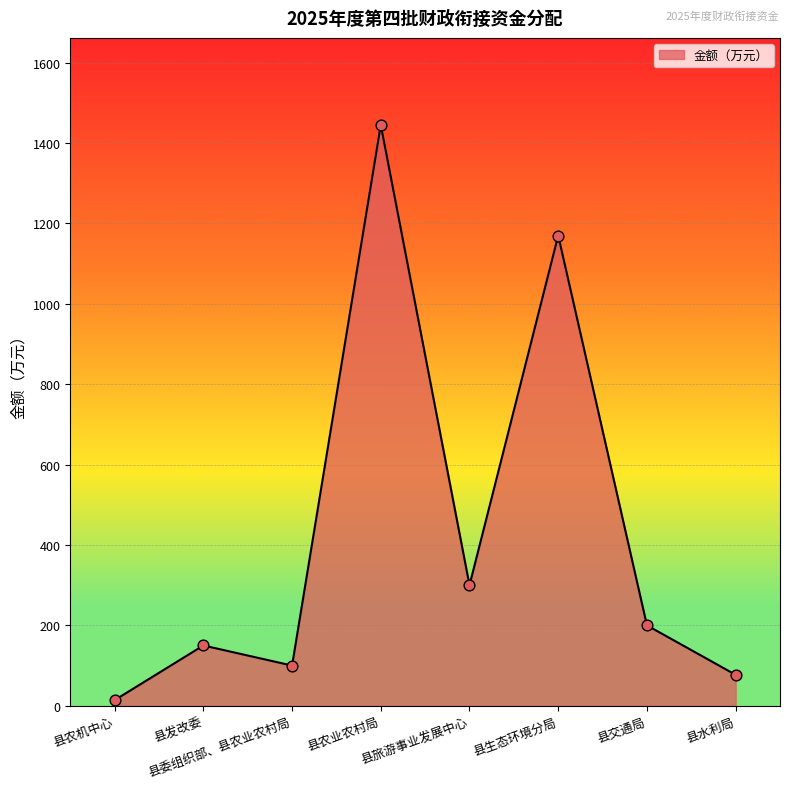

Between 县农机中心 and 县生态环境分局, which is larger?

县生态环境分局